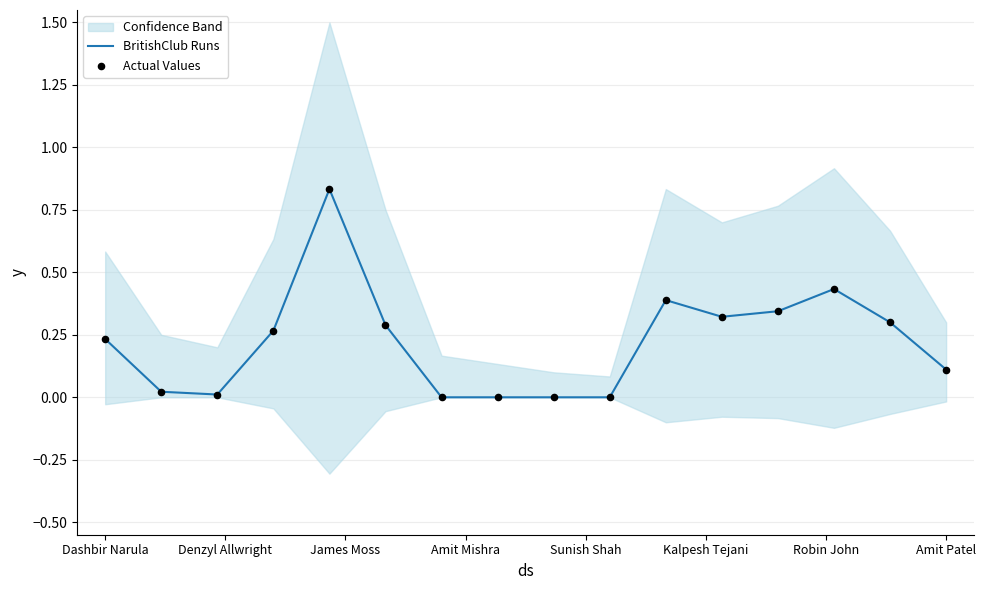

True or false: BritishClub Runs has a value of 0.0 at Amit Patel.

False